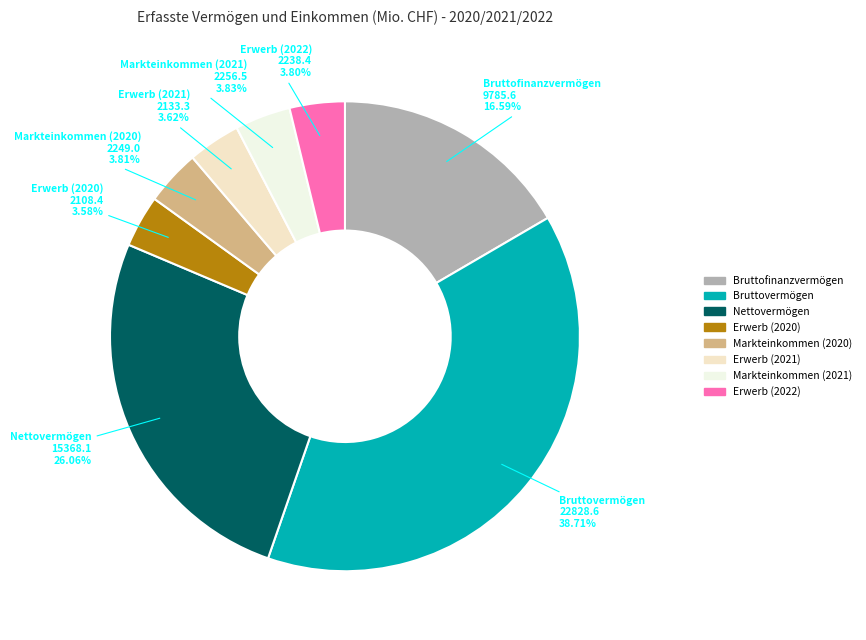

How many slices are in this pie chart?

8